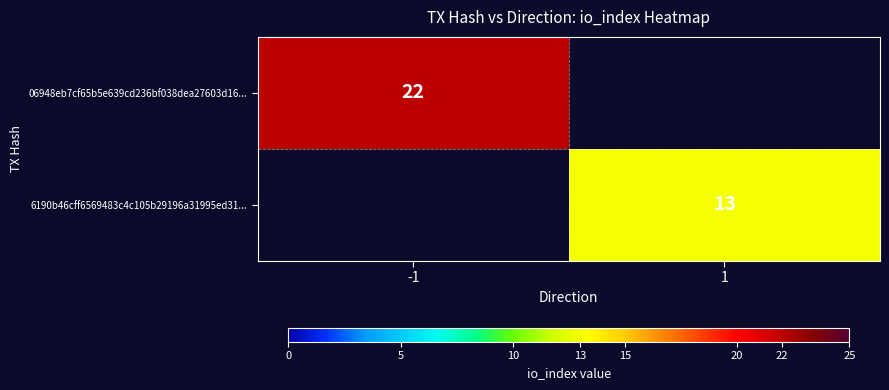

The 06948eb7cf65b5e639cd236bf038dea27603d16... series shows 39 at -1. True or false?

False